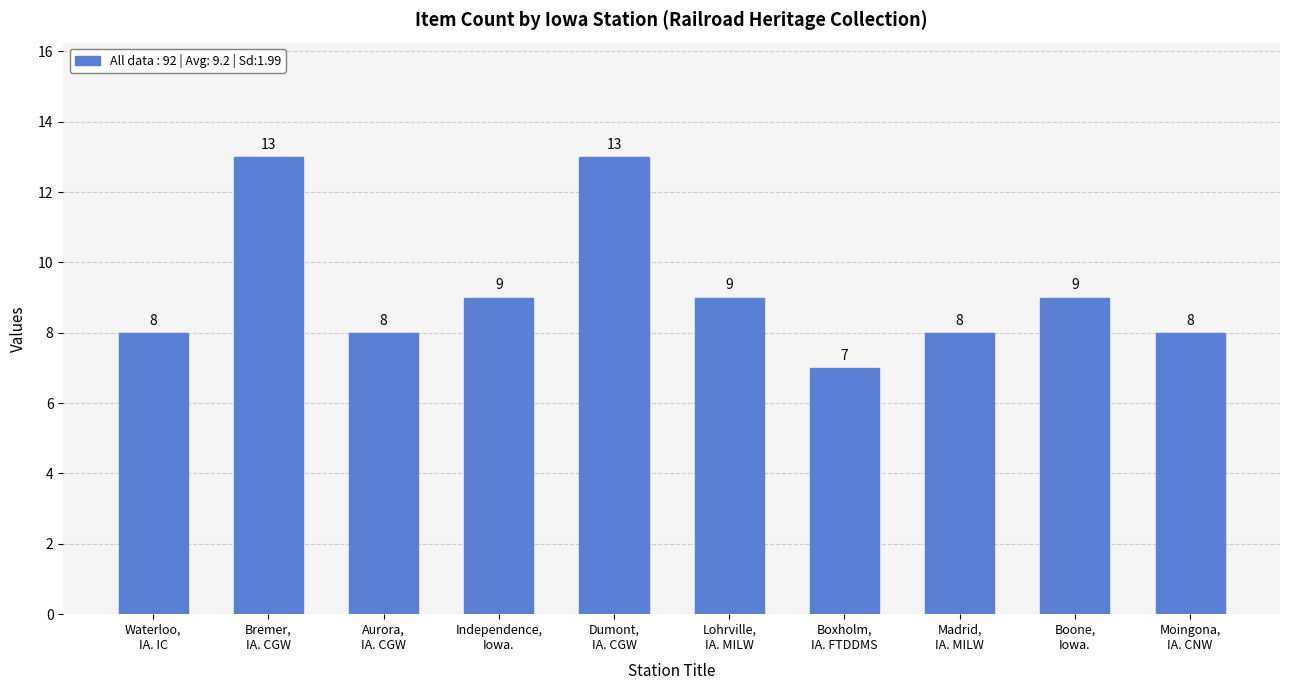

What is the label of the 2nd bar from the left?

Bremer,
IA. CGW